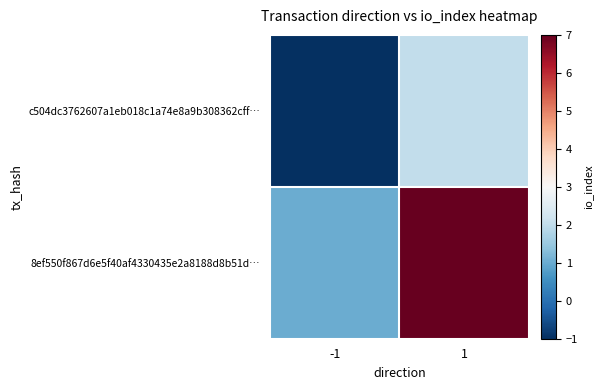

Reading right to left, transcribe all the data shown in this chart.

c504dc3762607a1eb018c1a74e8a9b308362cff…: 1=2	-1=-1
8ef550f867d6e5f40af4330435e2a8188d8b51d…: 1=7	-1=1